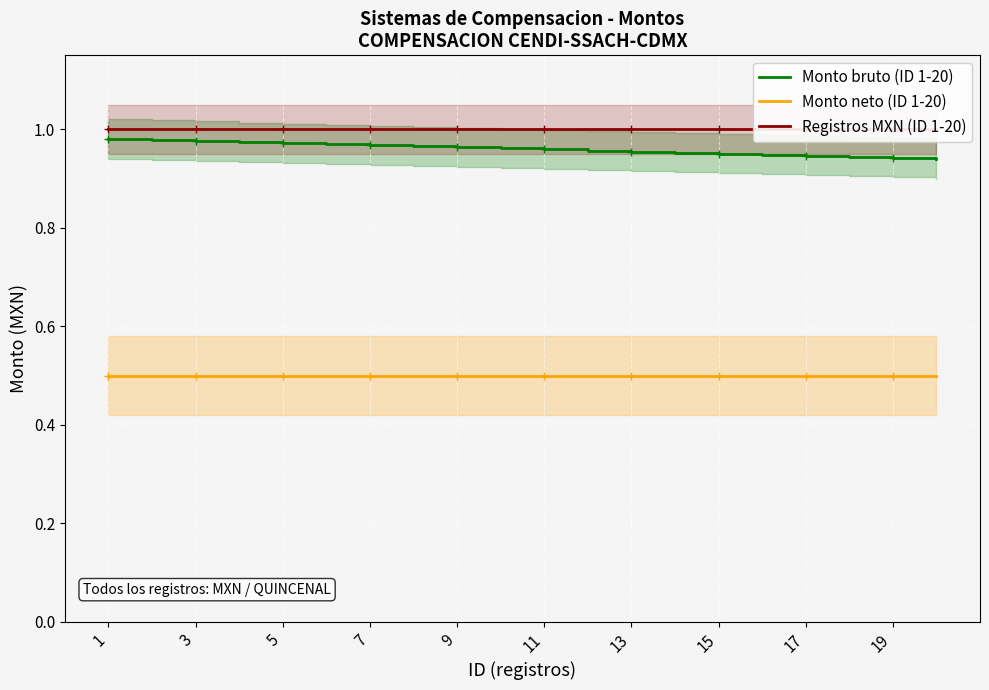

What are all the series names shown in the legend?

Monto bruto (ID 1-20), Monto neto (ID 1-20), Registros MXN (ID 1-20)